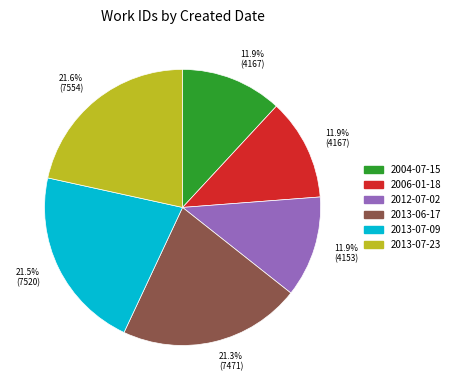

The 2012-07-02 slice represents 4% of the pie. True or false?

False